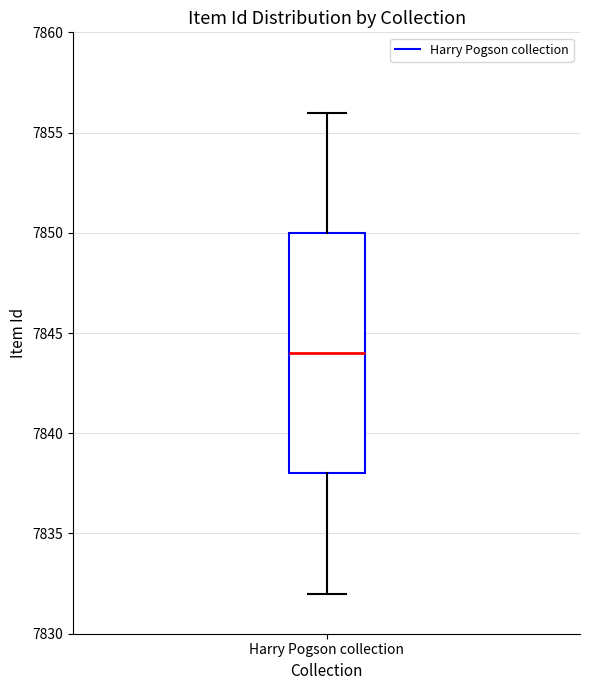

Read this box plot against the y-axis: the position of the median line, the range covered by the box, and the ends of both whiskers. The values are not printed on the chart, so give them approximately, as read against the axis.

median 7844, box 7838 to 7850, whiskers 7832 to 7856